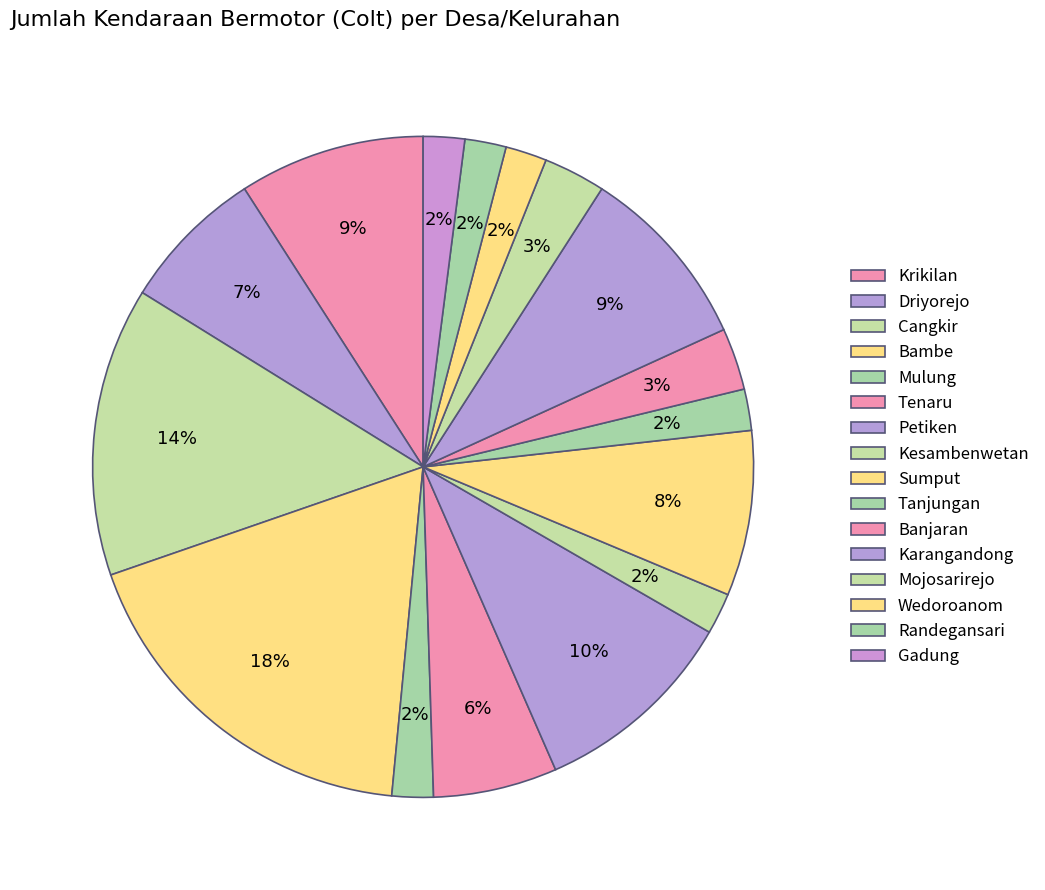

Combined, do Cangkir and Karangandong account for over 50%?

No